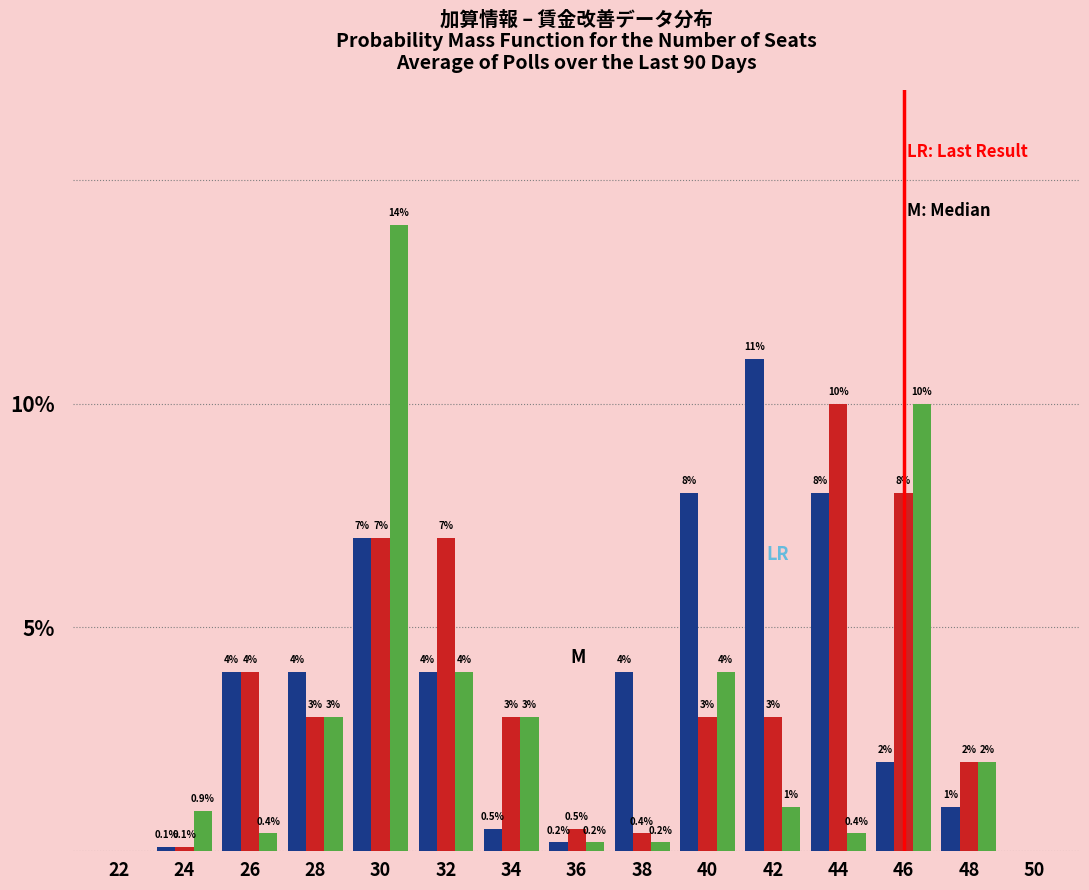

At which category does the chart reach its peak across all series?

30